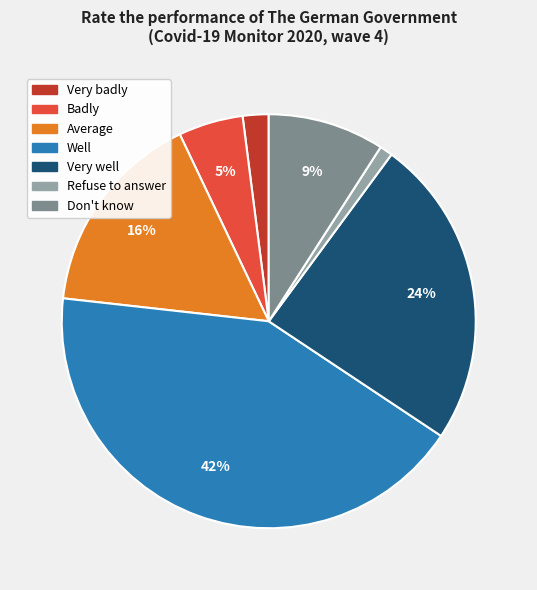

How many segments does this pie chart have?

7